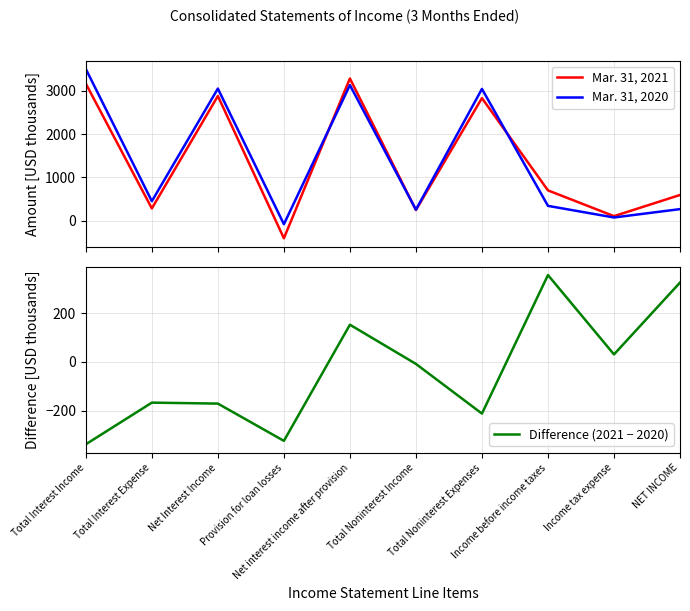

At how many categories does at least one series exceed 1722?

4